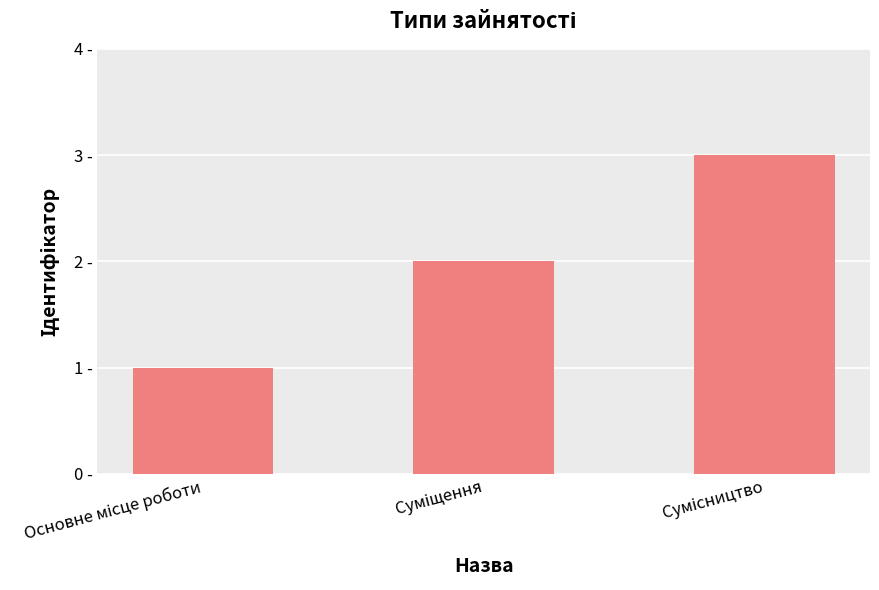

How many data points are less than 2?

1